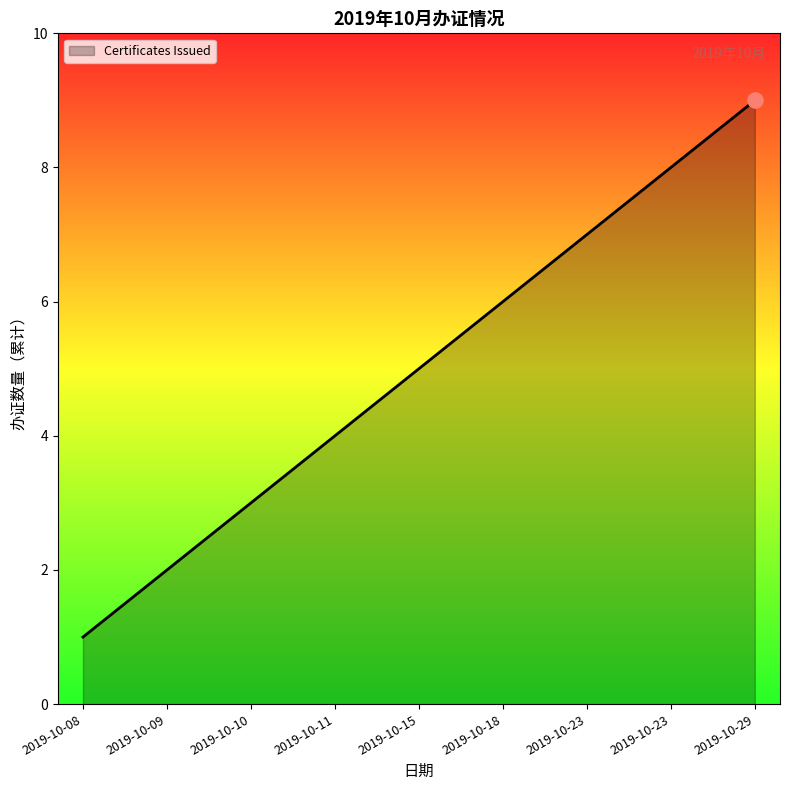

What is the ratio of the value at 2019-10-29 to the value at 2019-10-08?

9.0